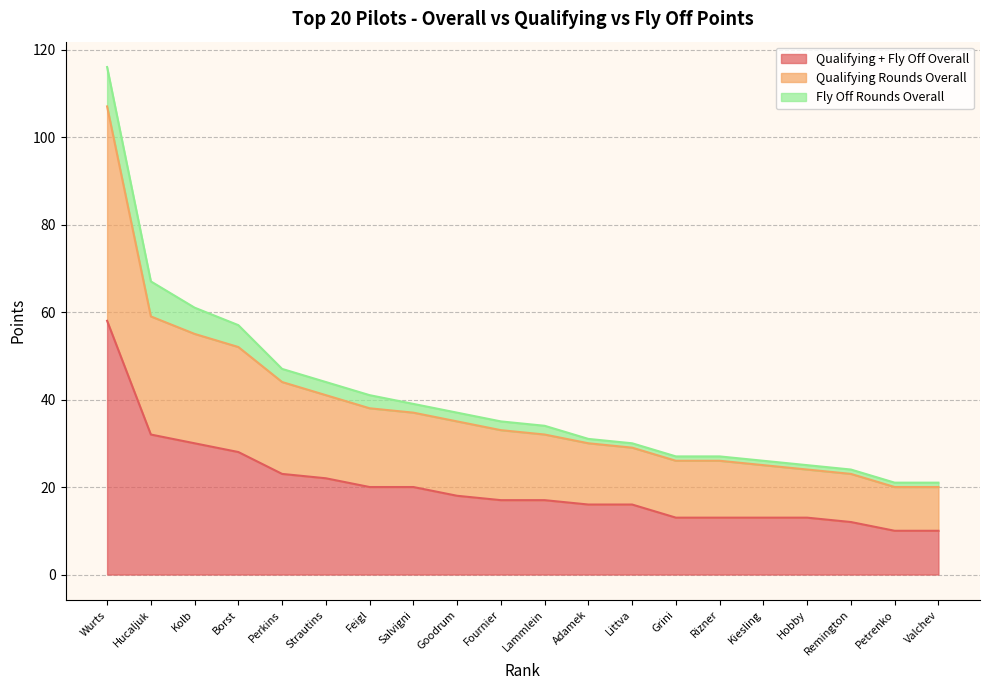

What is the minimum value shown in the chart?

10